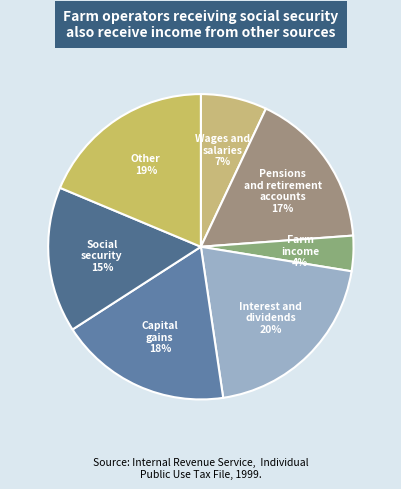

Which slice is the largest?

Interest and dividends